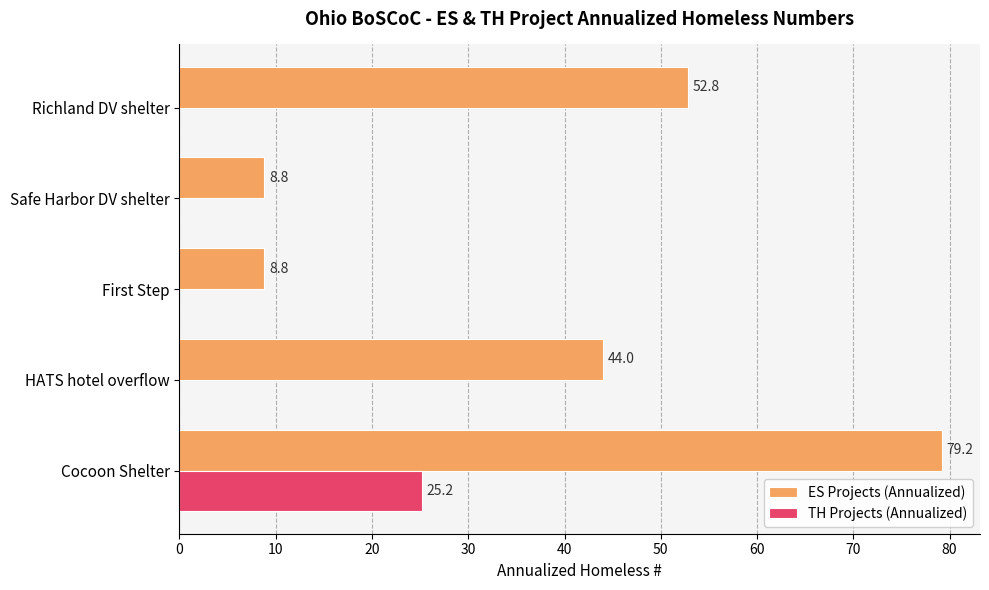

True or false: ES Projects (Annualized) has a value of 52.8 at Richland DV shelter.

True